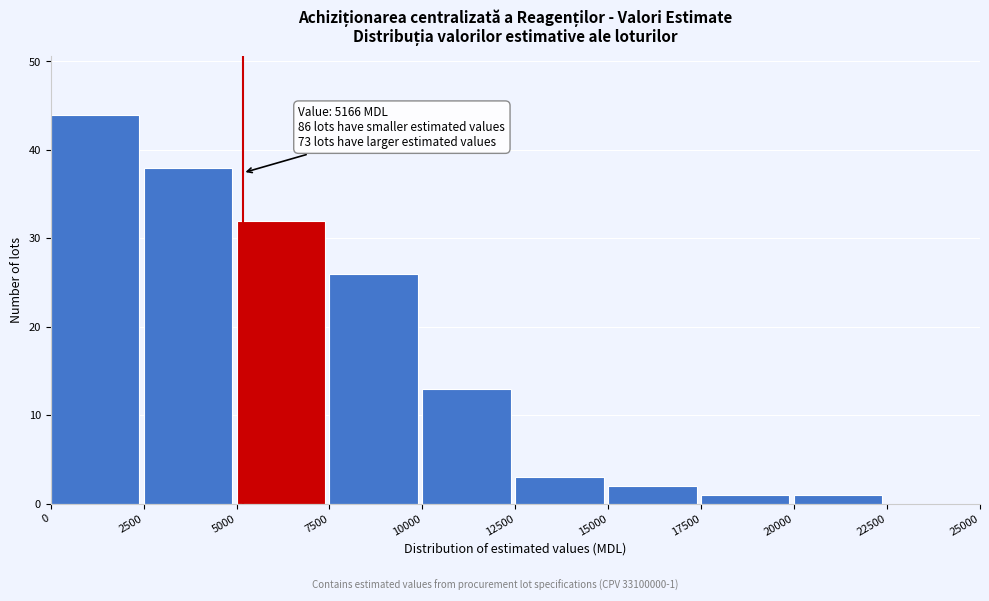

Over which range of the x-axis is the bar tallest?

0 to 2500